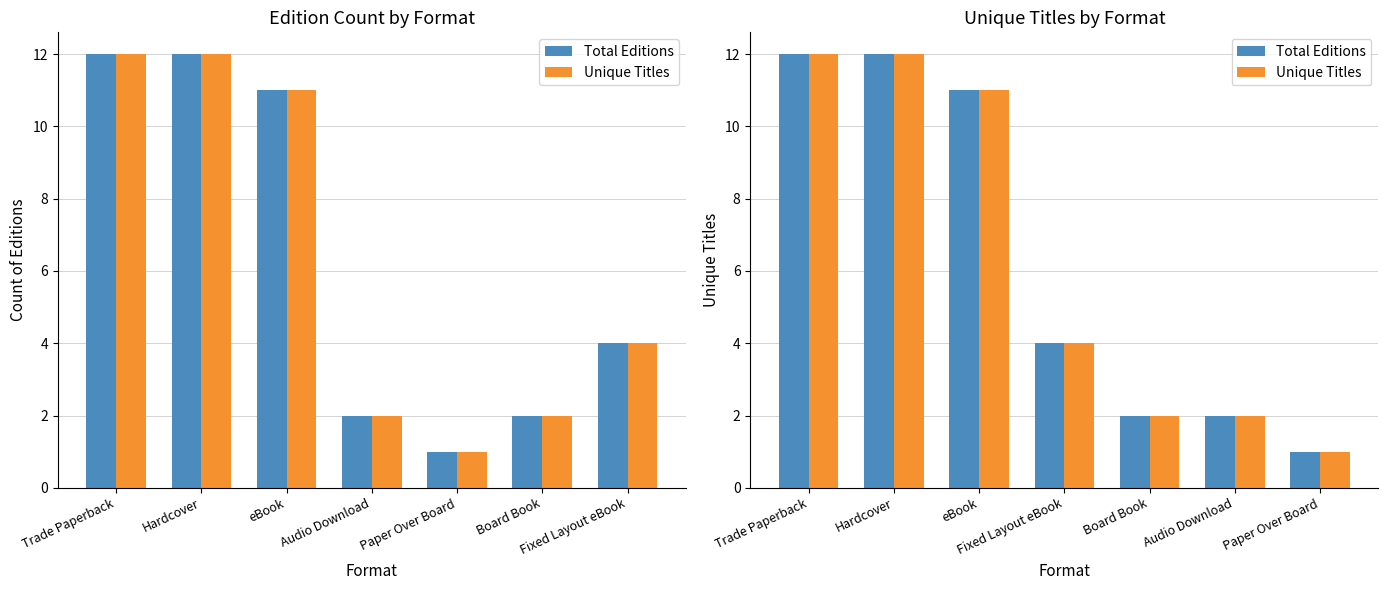

The value of Unique Titles at Audio Download is 2. True or false?

True